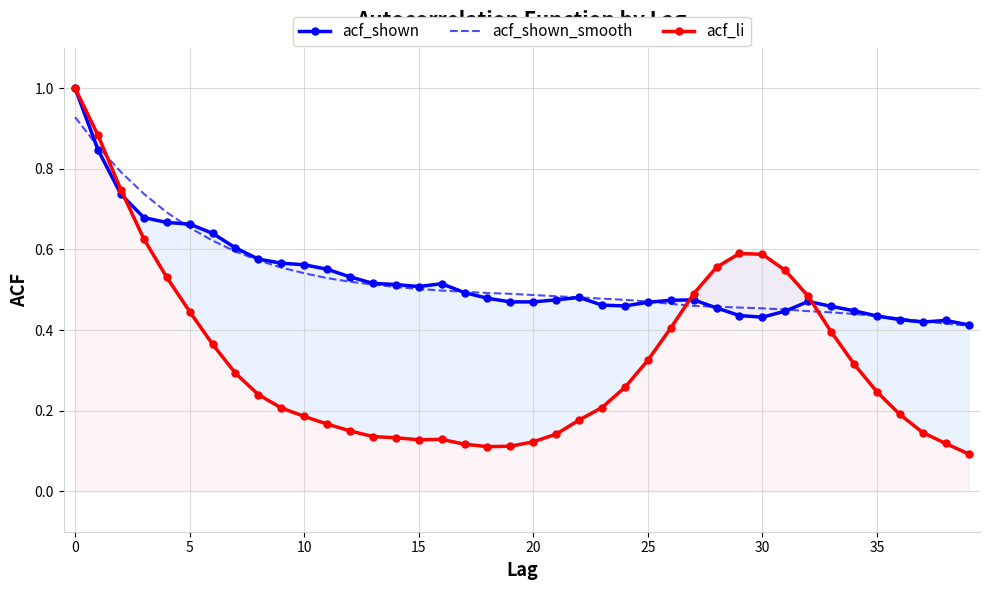

True or false: acf_shown and acf_shown_smooth intersect in this chart.

True